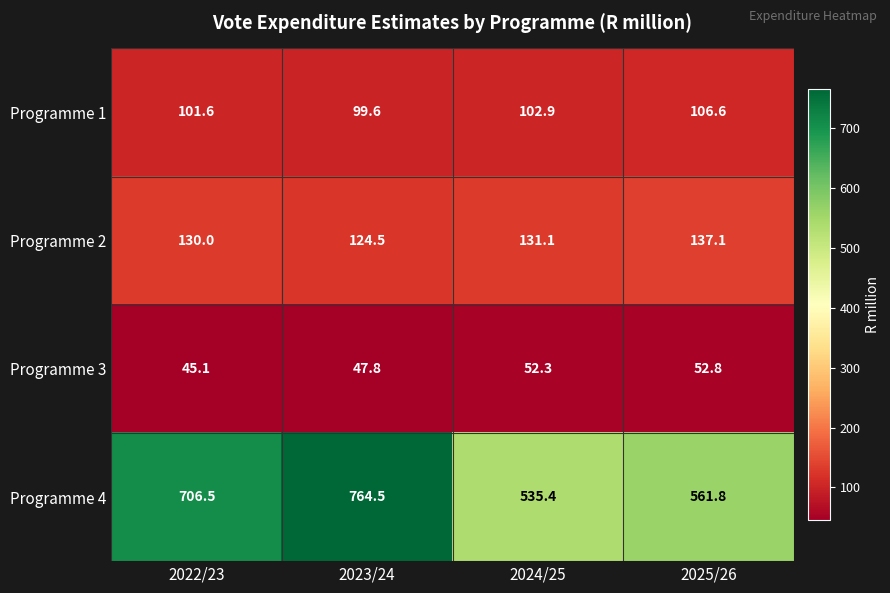

Rank the series by their maximum value, from lowest to highest.

Programme 3, Programme 1, Programme 2, Programme 4